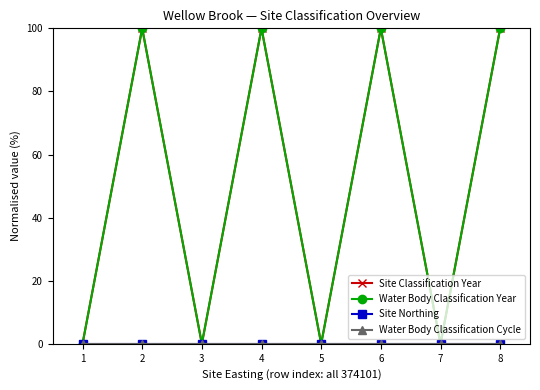

Is this an area chart (filled region under the line)?

No